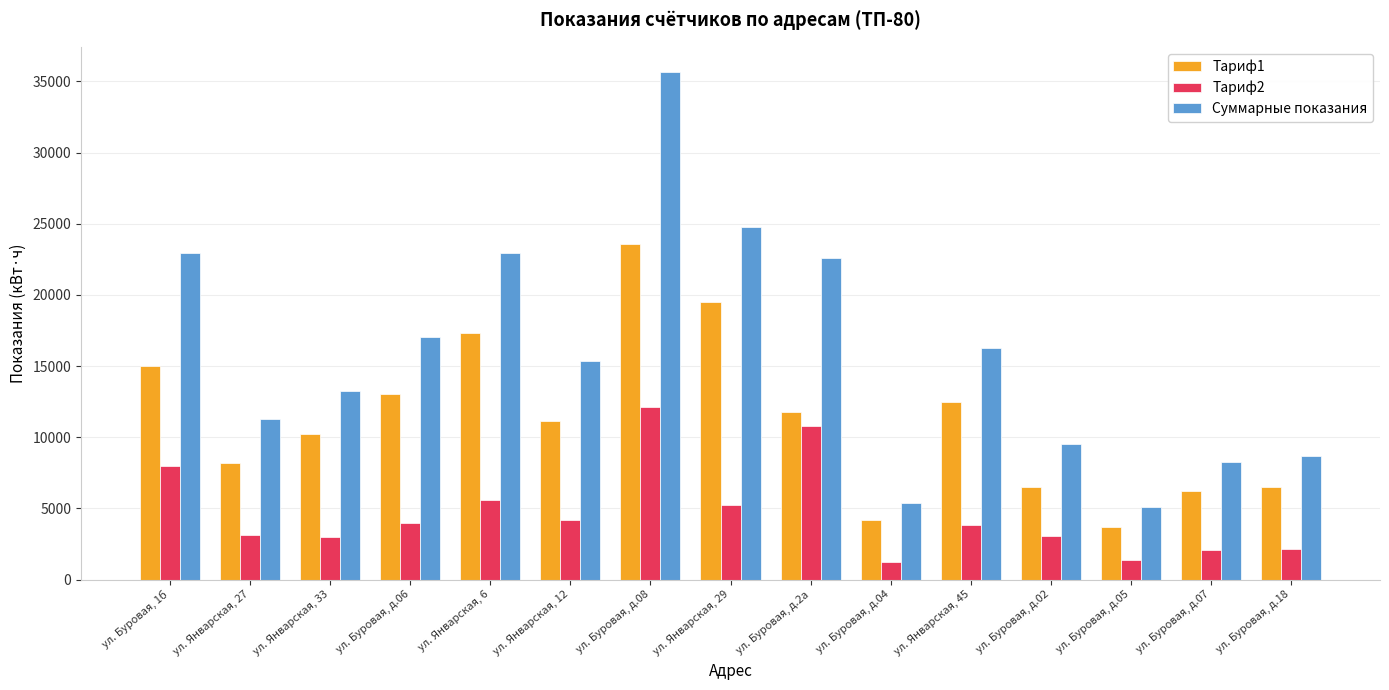

The value of Суммарные показания at ул. Буровая, д.04 is 1950.0. True or false?

False